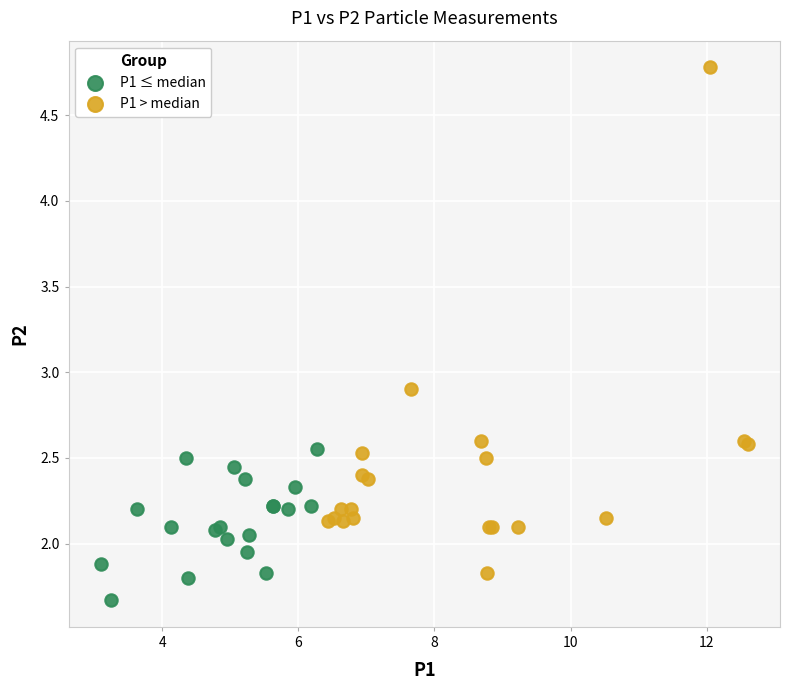

What are all the series names shown in the legend?

P1 ≤ median, P1 > median